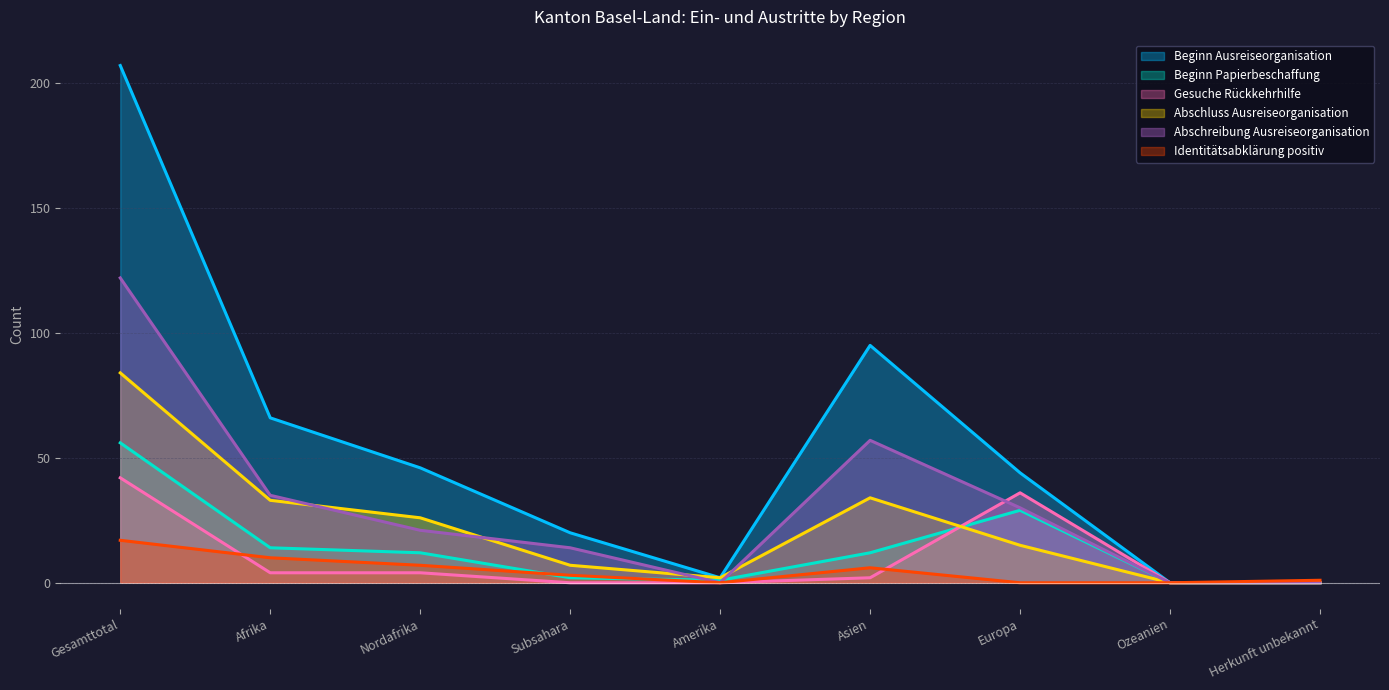

What is the greatest value displayed?

207